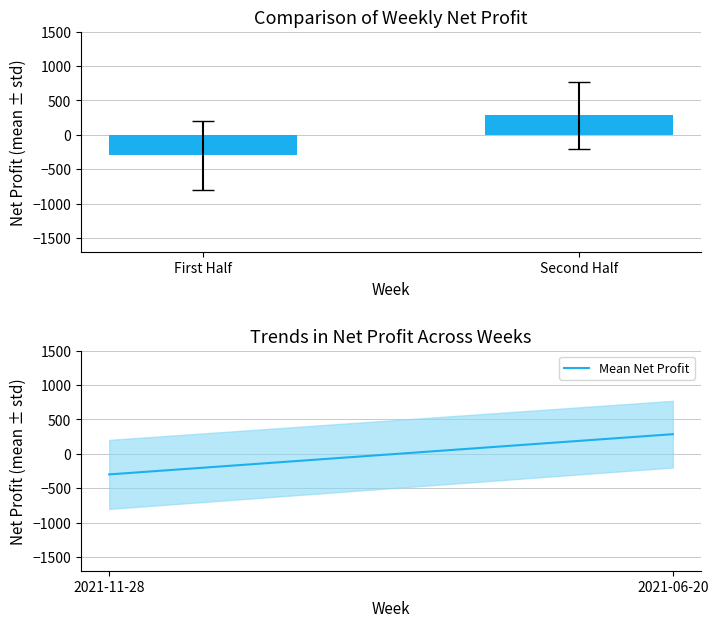

What is the lowest value of the Mean Net Profit series?

-299.0